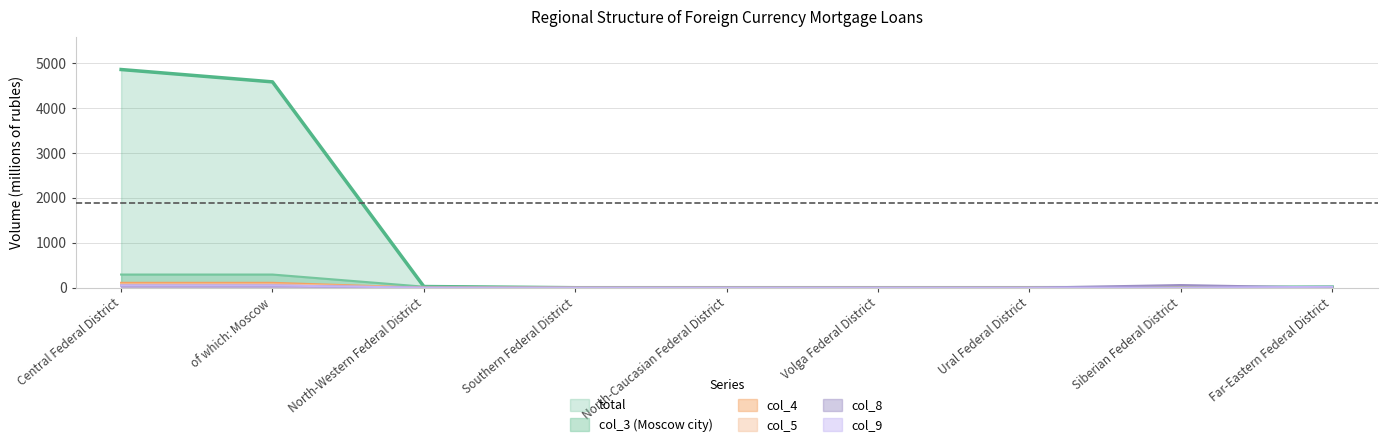

Reading left to right, extract all data points from this chart.

total: 4856	4581	26	0	0	0	0	2	14
col_3: 293	293	23	0	0	0	0	0	0
col_8: 48	48	0	0	0	0	0	59	0
col_9: 51	51	0	0	0	0	0	0	20
col_4: 109	109	0	0	0	0	0	0	0
col_5: 75	75	0	0	0	0	0	0	0